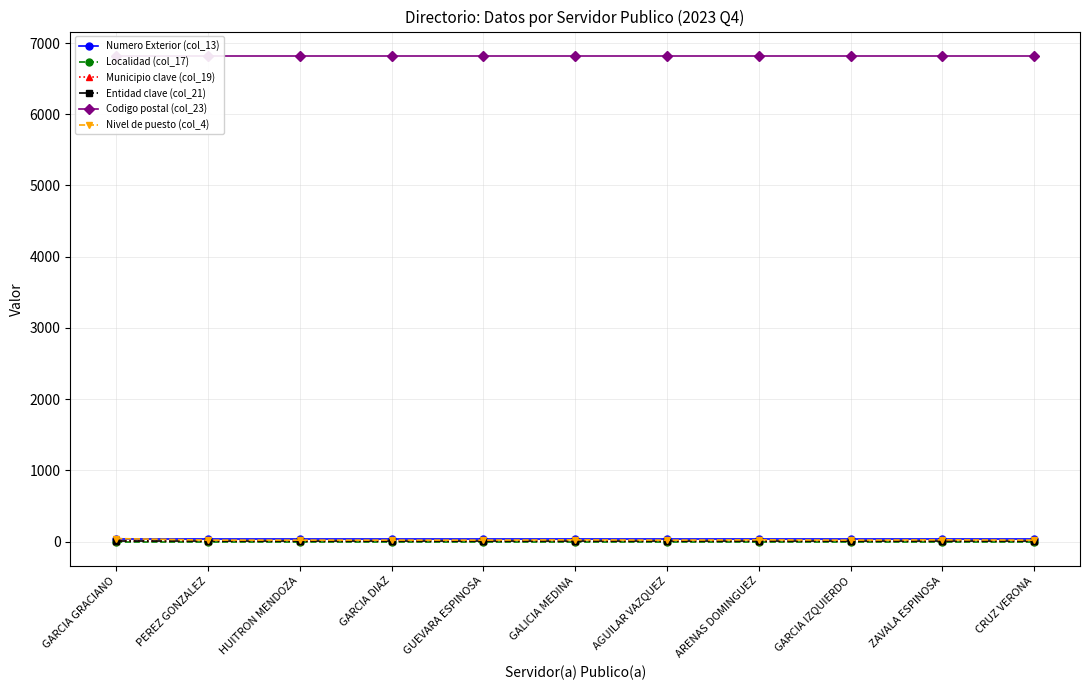

True or false: Entidad clave (col_21) and Codigo postal (col_23) intersect in this chart.

False